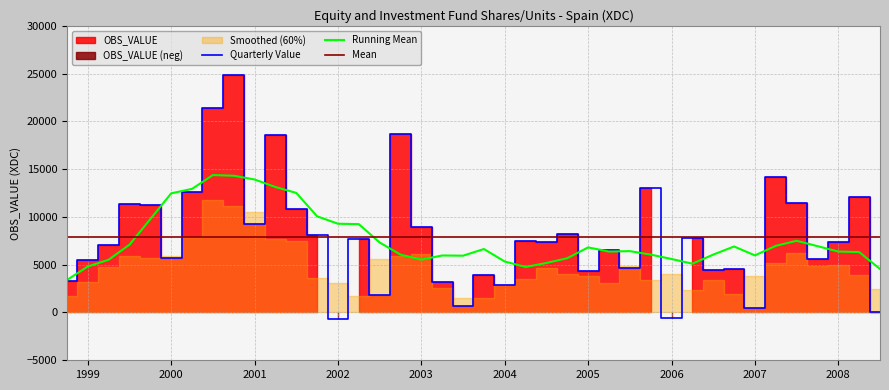

Is it true that Running Mean equals 3607.4 at 2006?

False